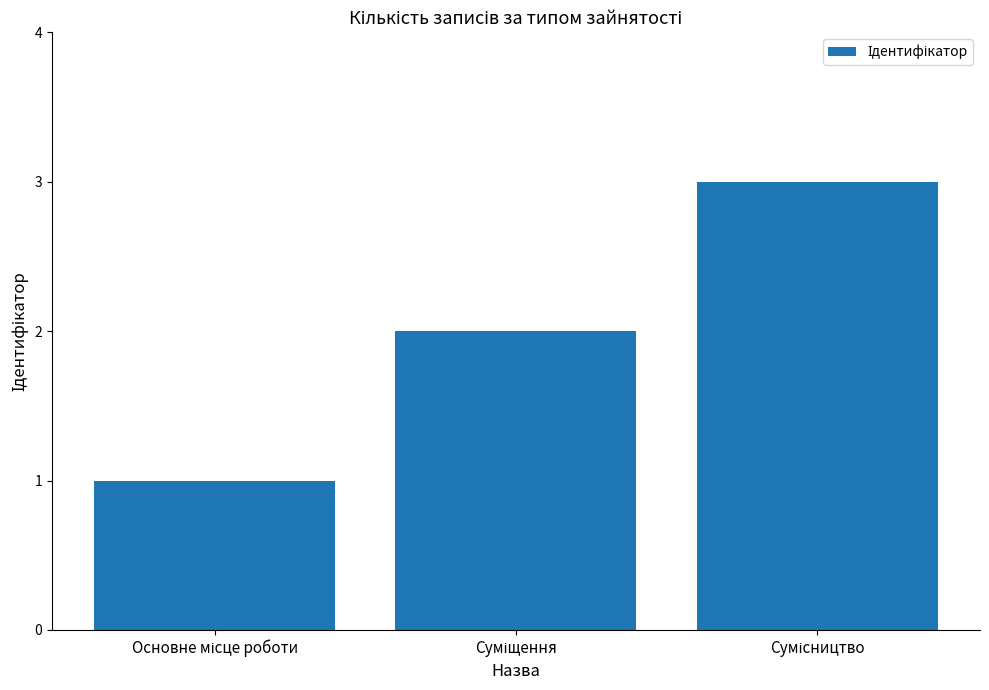

What is the sum of all values?

6